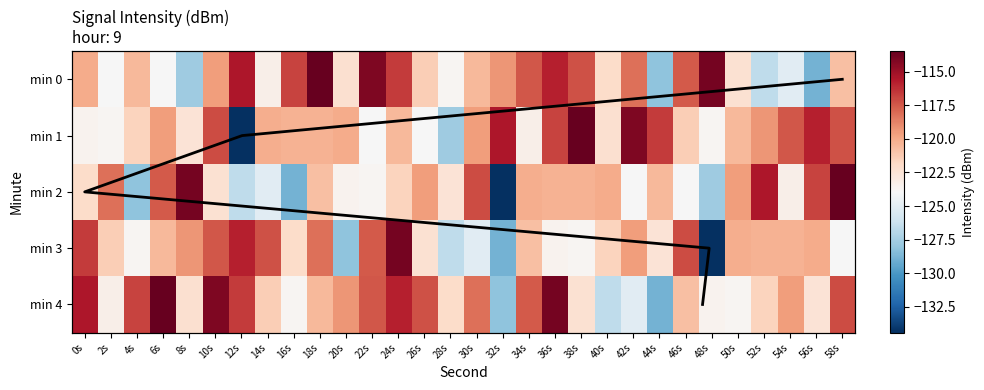

Reading left to right, what are all the values shown in this chart?

0: -120.1	-124.0	-120.6	-124.0	-127.7	-119.6	-115.5	-123.4	-116.8	-113.5	-122.3	-114.2	-116.6	-121.4	-123.7	-120.5	-119.3	-117.5	-115.8	-117.3	-122.0	-118.2	-128.2	-117.5	-113.9	-122.4	-126.6	-125.1	-128.9	-120.8
1: -123.5	-123.7	-121.7	-119.6	-122.5	-117.1	-134.4	-120.2	-120.3	-120.3	-120.1	-124.0	-120.6	-124.0	-127.7	-119.6	-115.5	-123.4	-116.8	-113.5	-122.3	-114.2	-116.6	-121.4	-123.7	-120.5	-119.3	-117.5	-115.8	-117.3
2: -122.0	-118.2	-128.2	-117.5	-113.9	-122.4	-126.6	-125.1	-128.9	-120.8	-123.5	-123.7	-121.7	-119.6	-122.5	-117.1	-134.4	-120.2	-120.3	-120.3	-120.1	-124.0	-120.6	-124.0	-127.7	-119.6	-115.5	-123.4	-116.8	-113.5
3: -116.6	-121.4	-123.7	-120.5	-119.3	-117.5	-115.8	-117.3	-122.0	-118.2	-128.2	-117.5	-113.9	-122.4	-126.6	-125.1	-128.9	-120.8	-123.5	-123.7	-121.7	-119.6	-122.5	-117.1	-134.4	-120.2	-120.3	-120.3	-120.1	-124.0
4: -115.5	-123.4	-116.8	-113.5	-122.3	-114.2	-116.6	-121.4	-123.7	-120.5	-119.3	-117.5	-115.8	-117.3	-122.0	-118.2	-128.2	-117.5	-113.9	-122.4	-126.6	-125.1	-128.9	-120.8	-123.5	-123.7	-121.7	-119.6	-122.5	-117.1